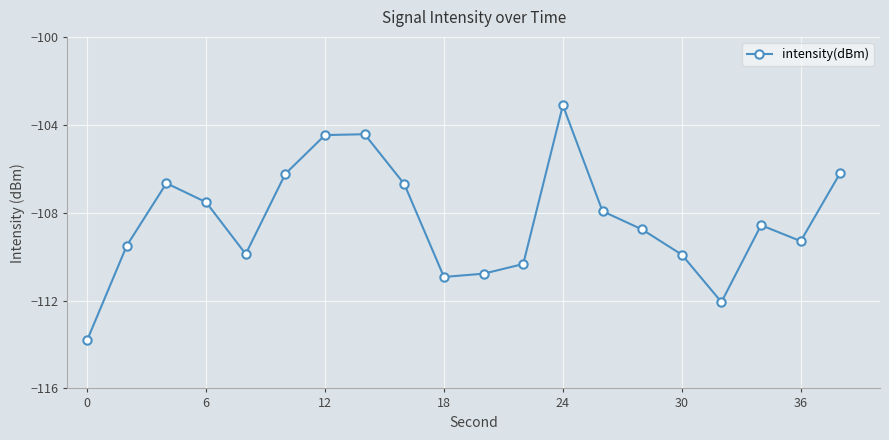

What is the minimum value shown in the chart?

-113.8